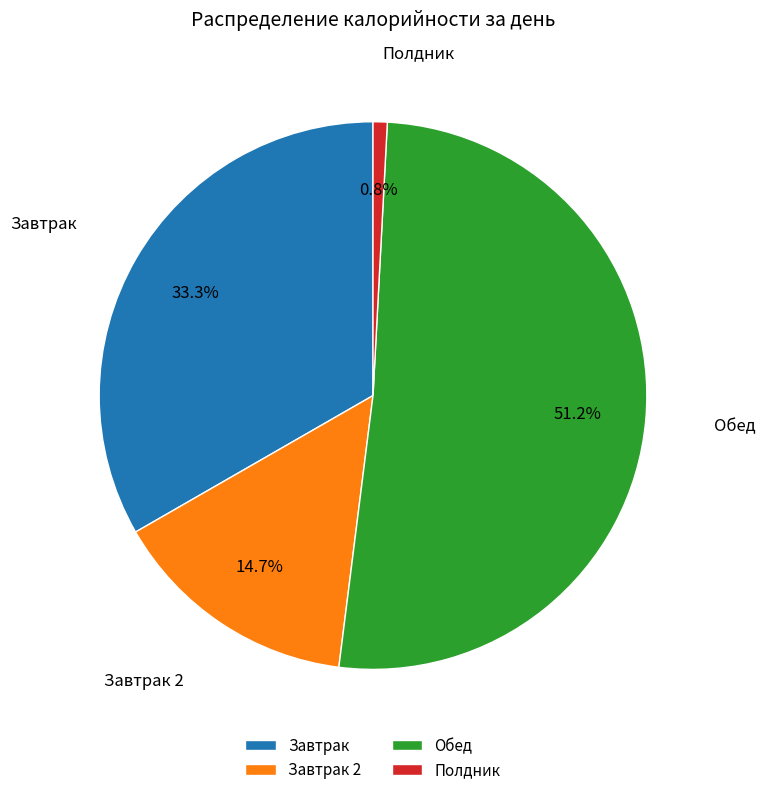

True or false: Обед accounts for 45% of the total.

False